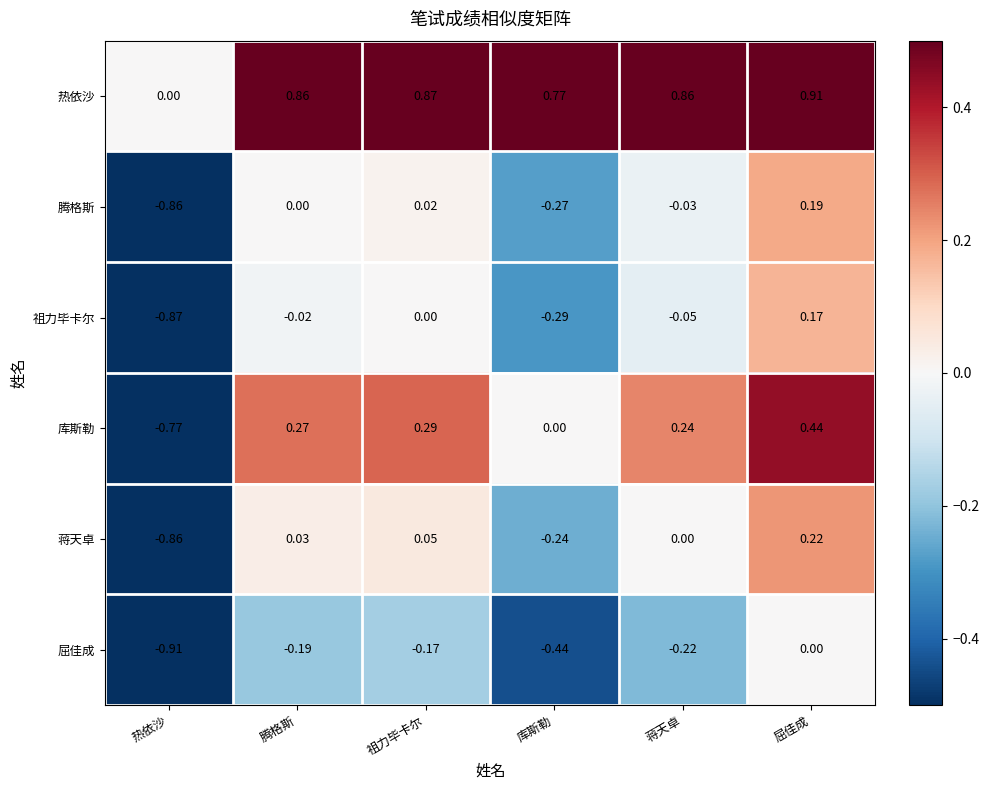

List the labels in order of 腾格斯 value, smallest first.

热依沙, 库斯勒, 蒋天卓, 腾格斯, 祖力毕卡尔, 屈佳成